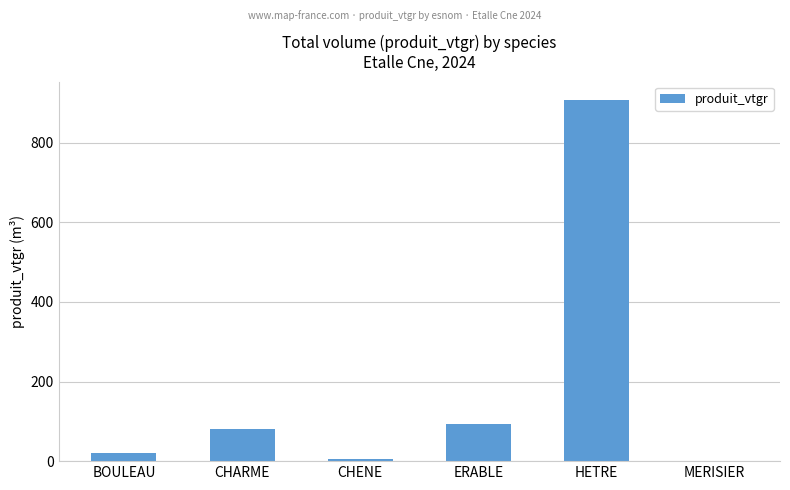

The chart shows a value of 81.8 at CHARME. True or false?

True